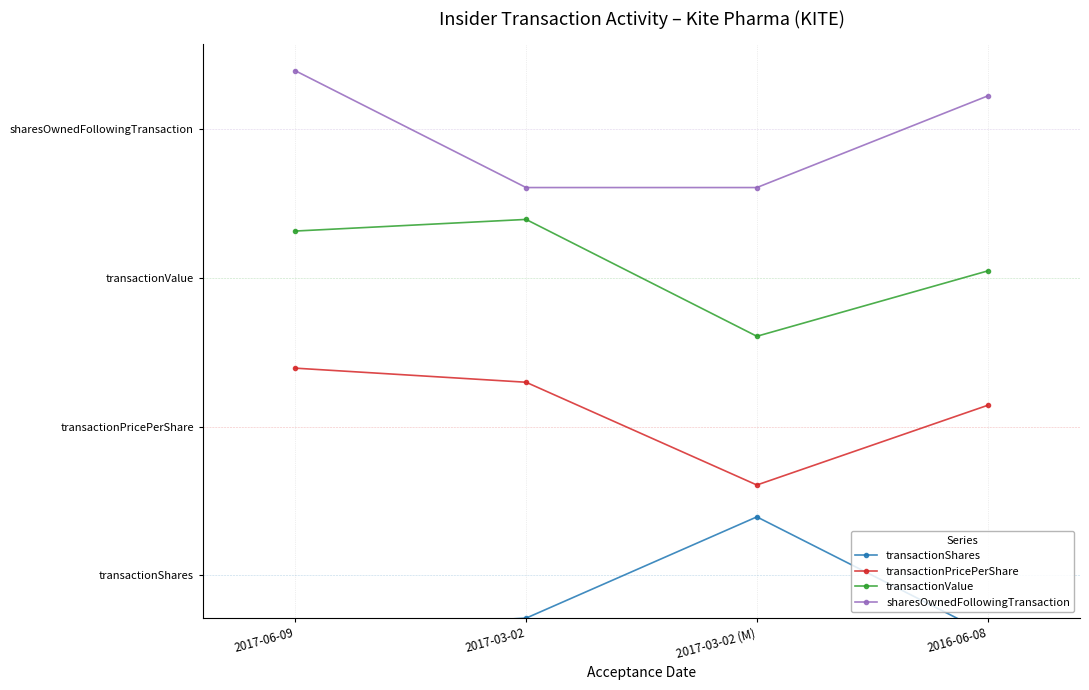

What are all the series names shown in the legend?

transactionShares, transactionPricePerShare, transactionValue, sharesOwnedFollowingTransaction